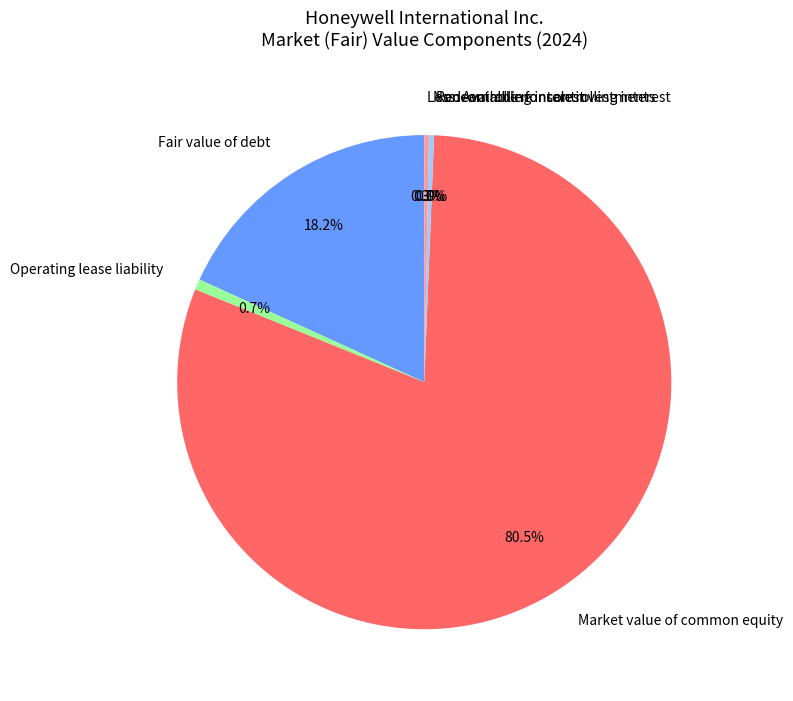

Do Operating lease liability and Noncontrolling interest together represent more than half of the pie?

No